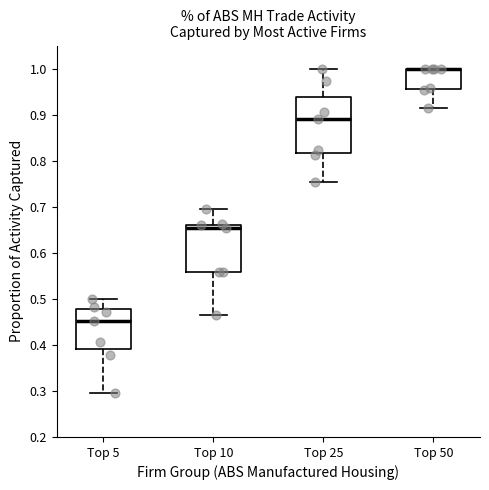

Reading left to right, transcribe this box plot: for each box, give where its median line is, the range the box spans, and where its two whiskers end, as read against the y-axis. The values are not printed on the chart, so give them approximately, as read against the axis.

Top 5: median 0.45, box 0.39 to 0.48, whiskers 0.29 to 0.50
Top 10: median 0.65, box 0.56 to 0.66, whiskers 0.47 to 0.69
Top 25: median 0.89, box 0.82 to 0.94, whiskers 0.75 to 1.00
Top 50: median 1.00 (drawn on the box's upper edge), box 0.96 to 1.00, whiskers 0.91 to 1.00